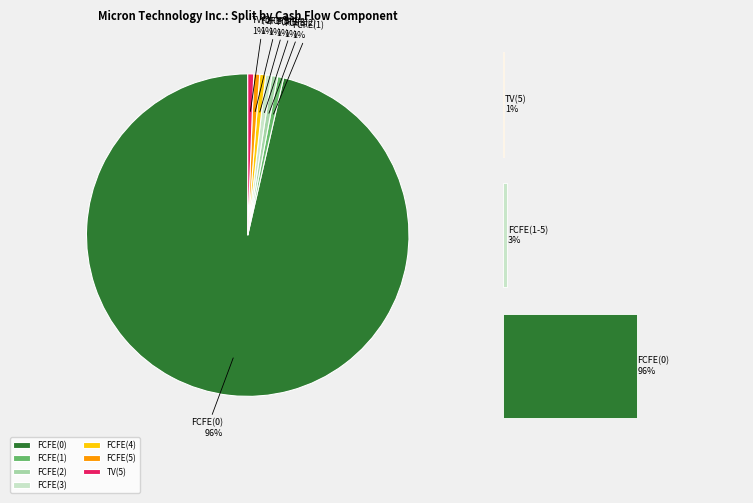

How many segments does this pie chart have?

7